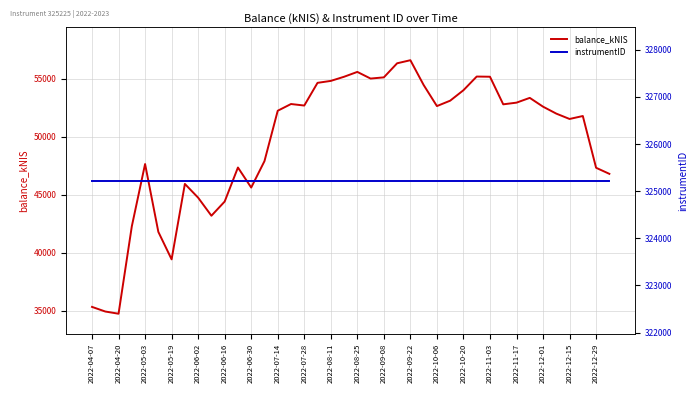

True or false: balance_kNIS has a value of 39446.2 at 2022-05-19.

True